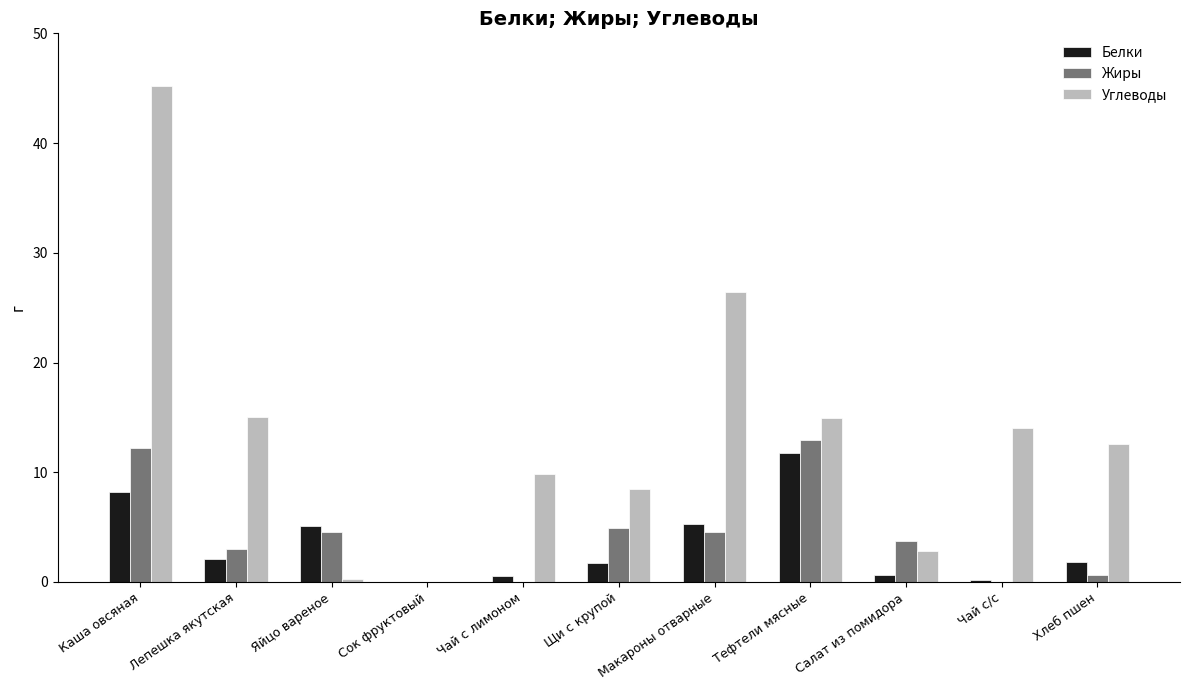

The Жиры series shows 17.2 at Тефтели мясные. True or false?

False